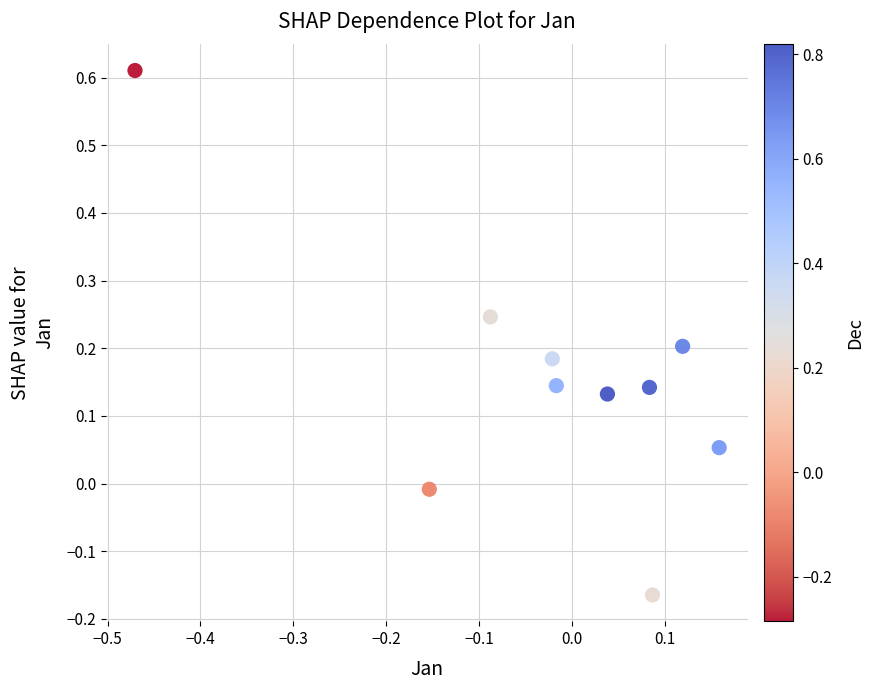

What is the range of Y values (max minus min)?

0.8